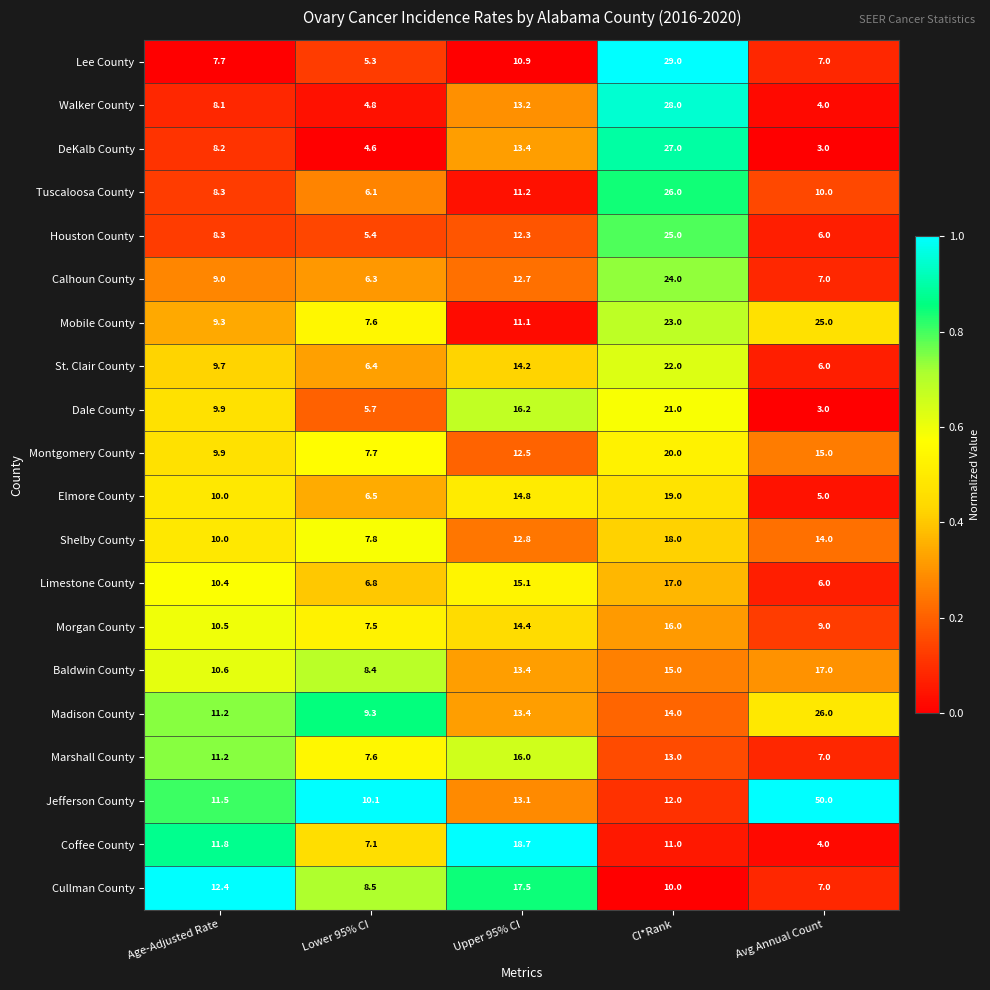

The value of DeKalb County at Avg Annual Count is 3.0. True or false?

True